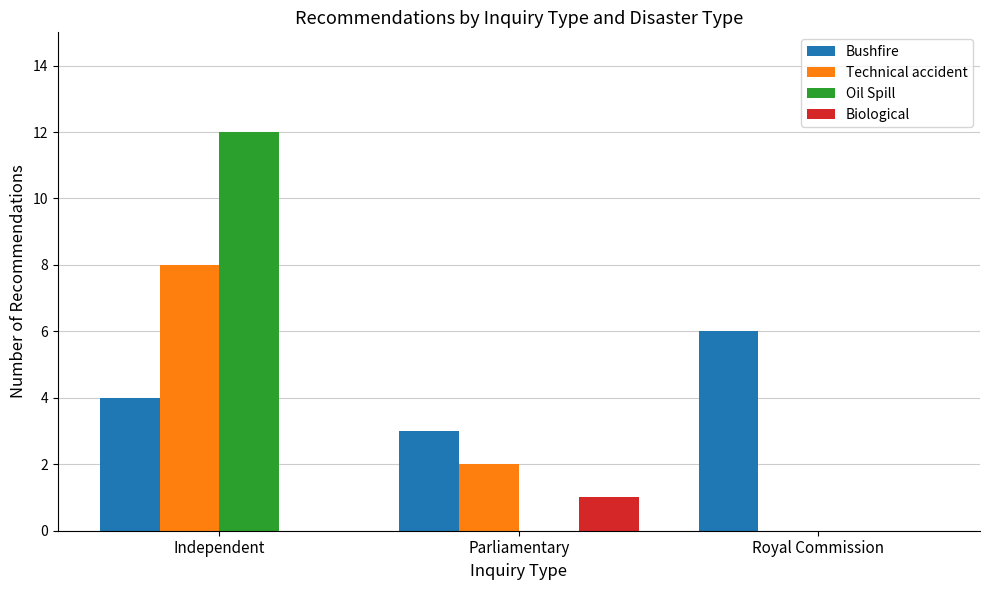

Is it true that Bushfire equals 6 at Royal Commission?

True